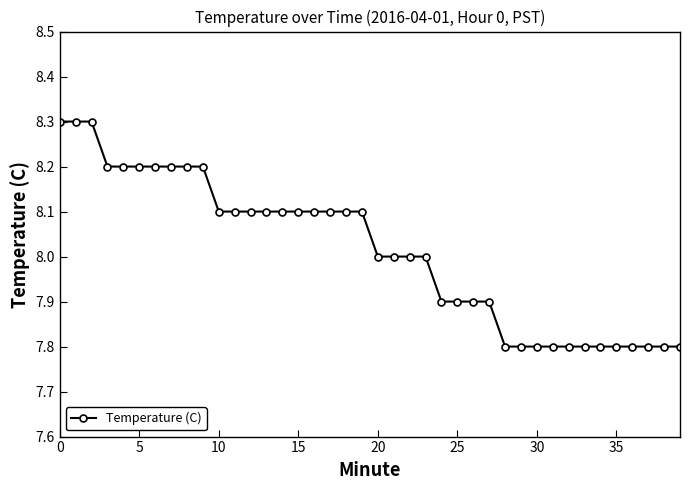

Count the number of data series in this chart.

1